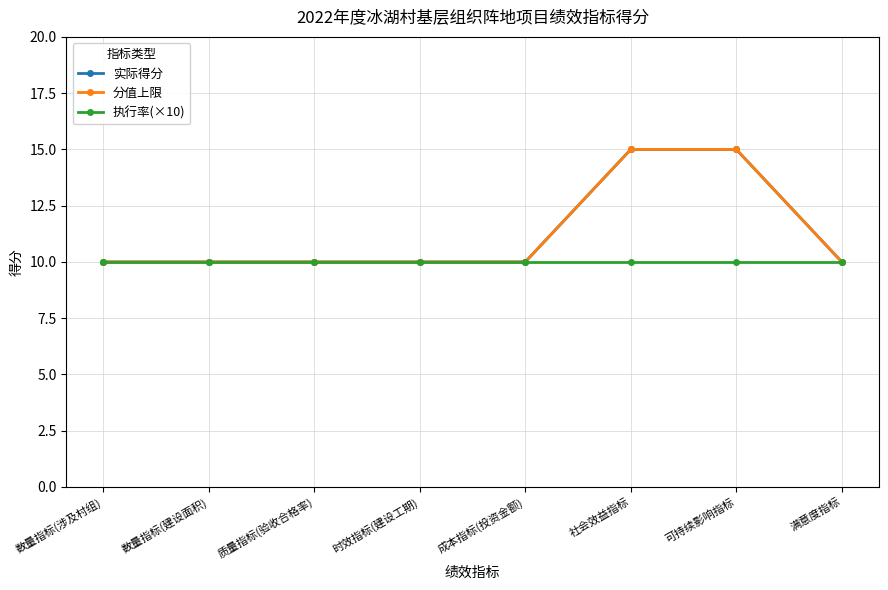

What is the maximum value for 执行率(×10)?

10